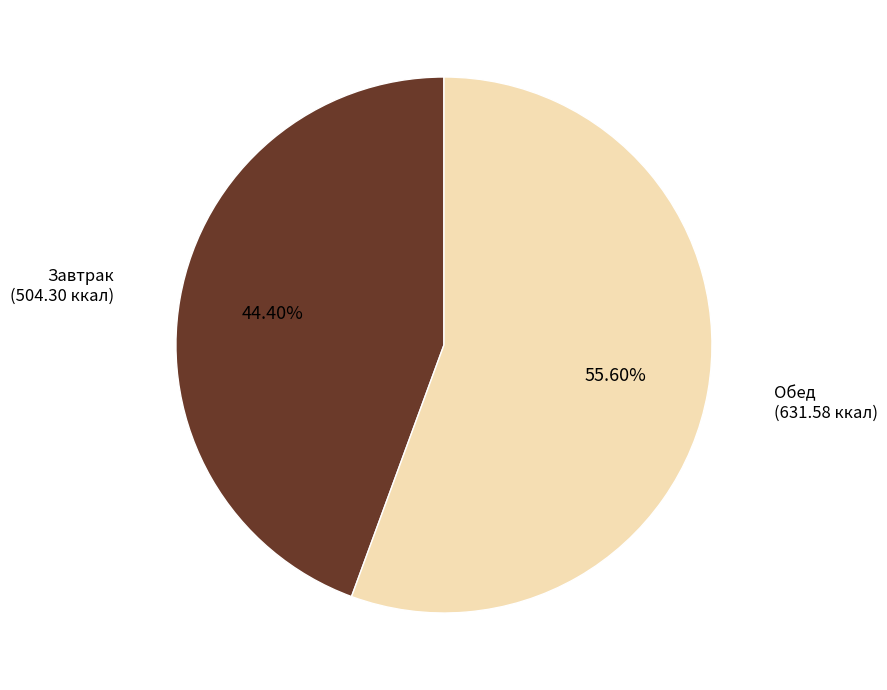

What percentage is the Завтрак slice, to the nearest percent?

44%